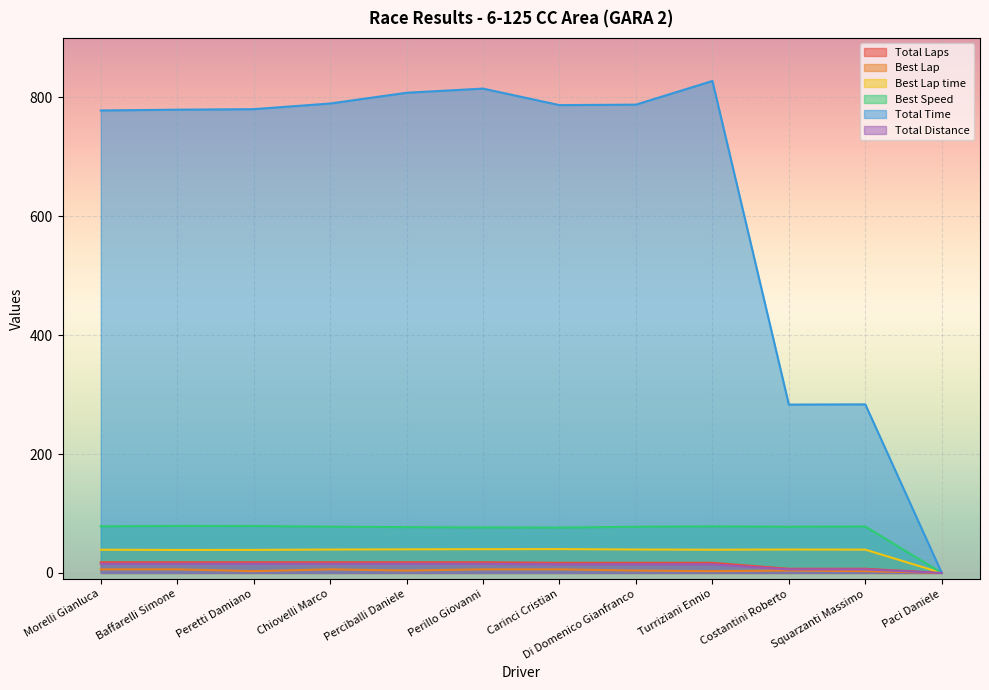

Is the value of Total Laps at Chiovelli Marco greater than the value of Total Time at Turriziani Ennio?

No